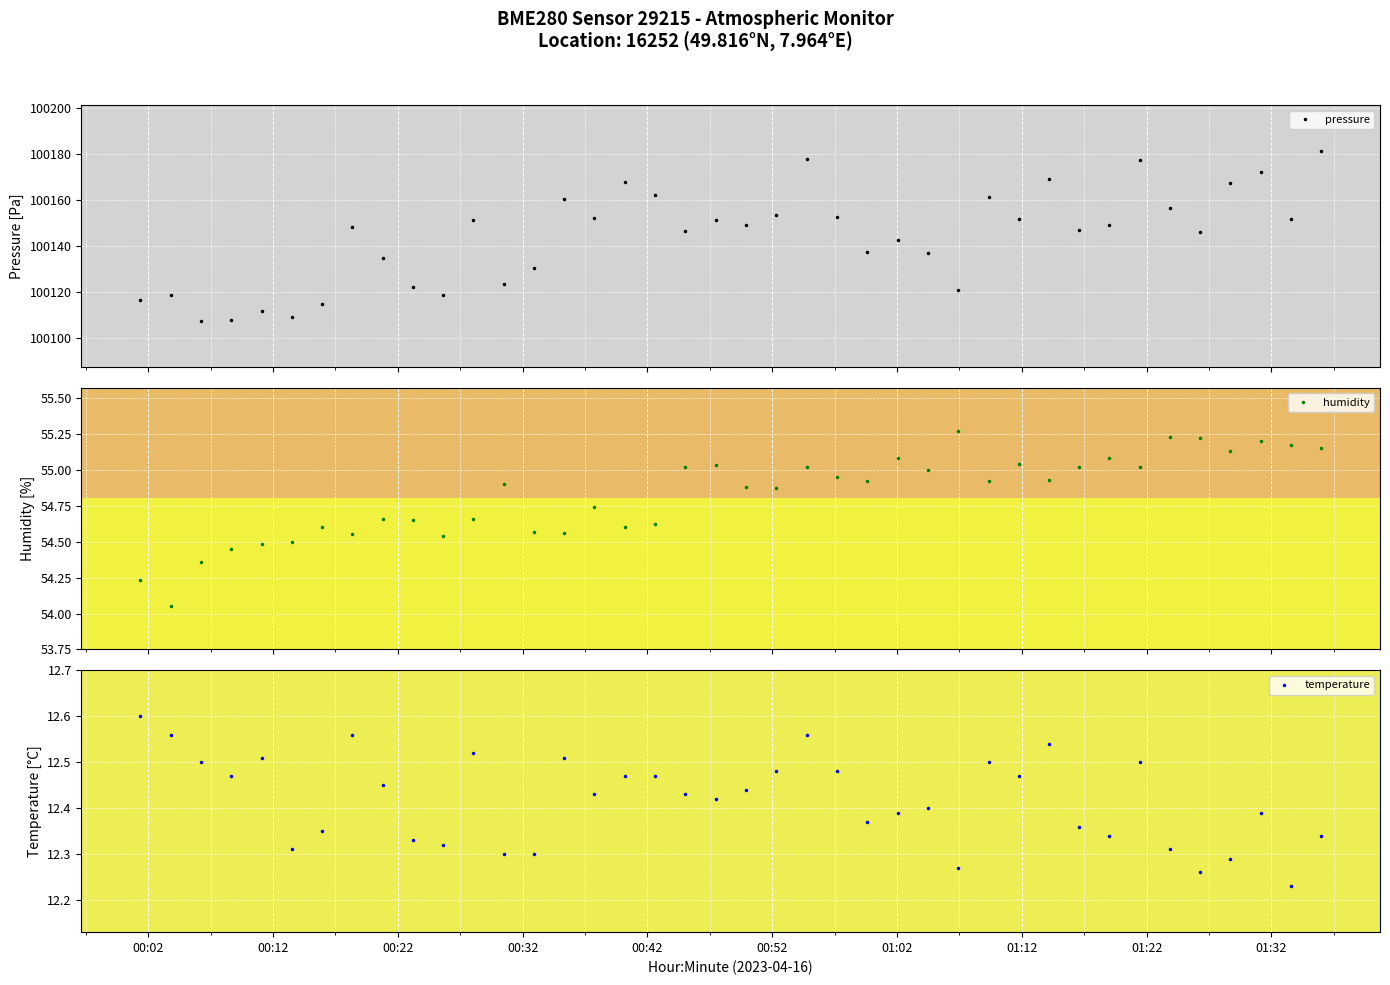

How many temperature values are between 12 and 13?

40